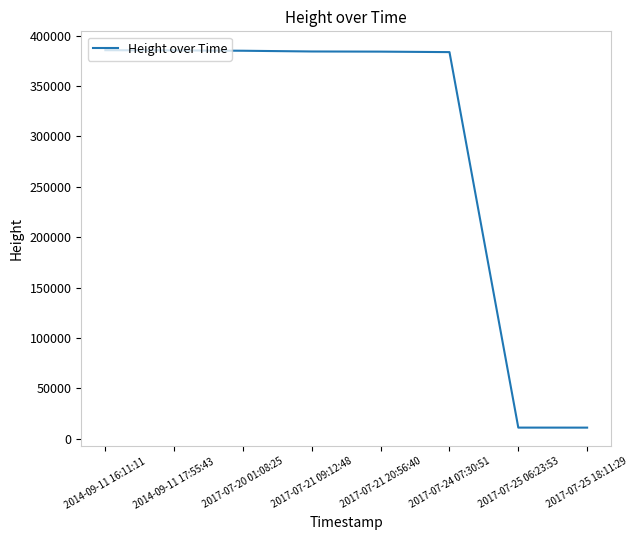

The chart shows a value of 563197 at 2017-07-21 09:12:48. True or false?

False